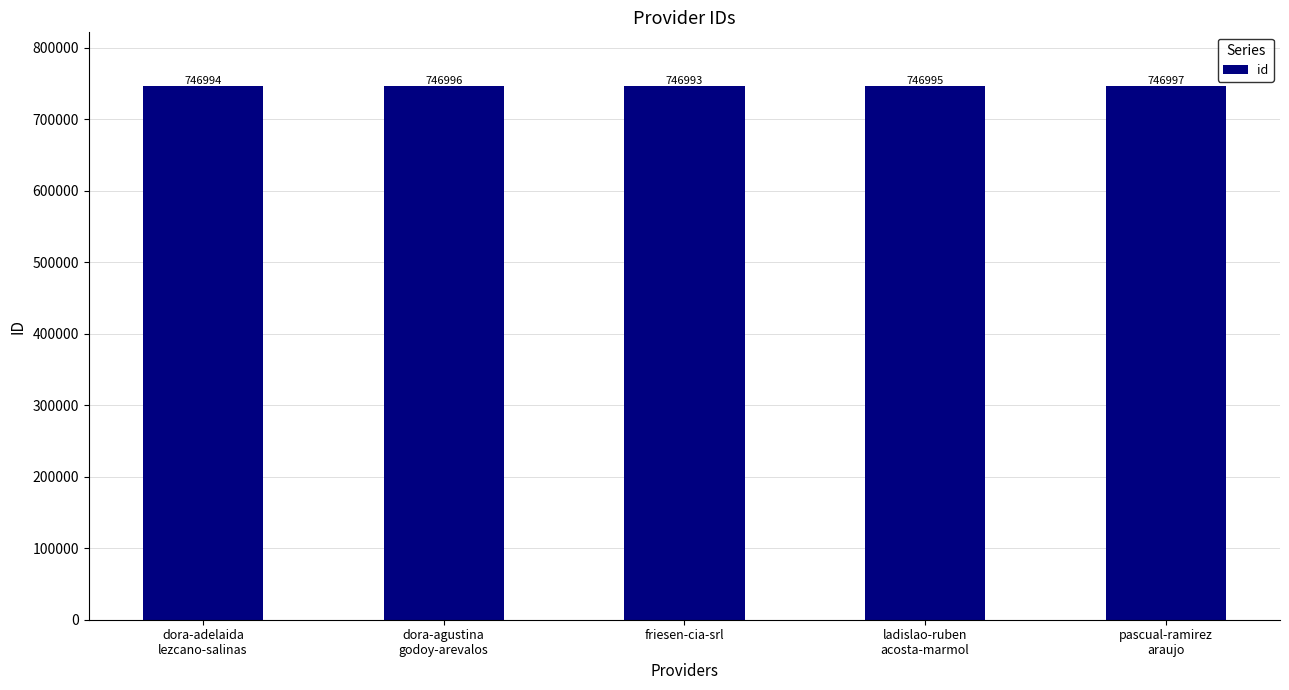

Reading left to right, transcribe all the data shown in this chart.

dora-adelaida
lezcano-salinas=746994	dora-agustina
godoy-arevalos=746996	friesen-cia-srl=746993	ladislao-ruben
acosta-marmol=746995	pascual-ramirez
araujo=746997